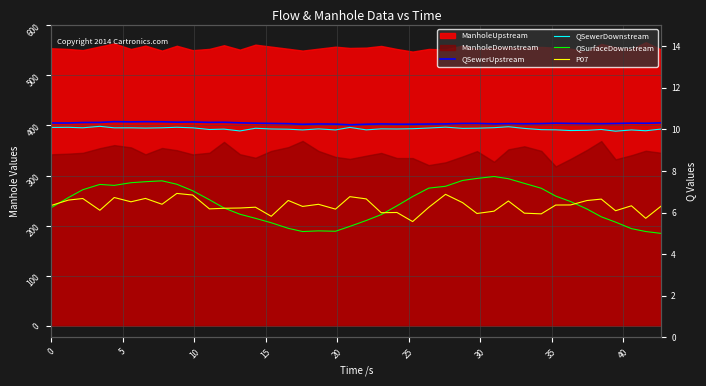

Between which two adjacent categories do P07 and QSurfaceDownstream first intersect?

0 and 5